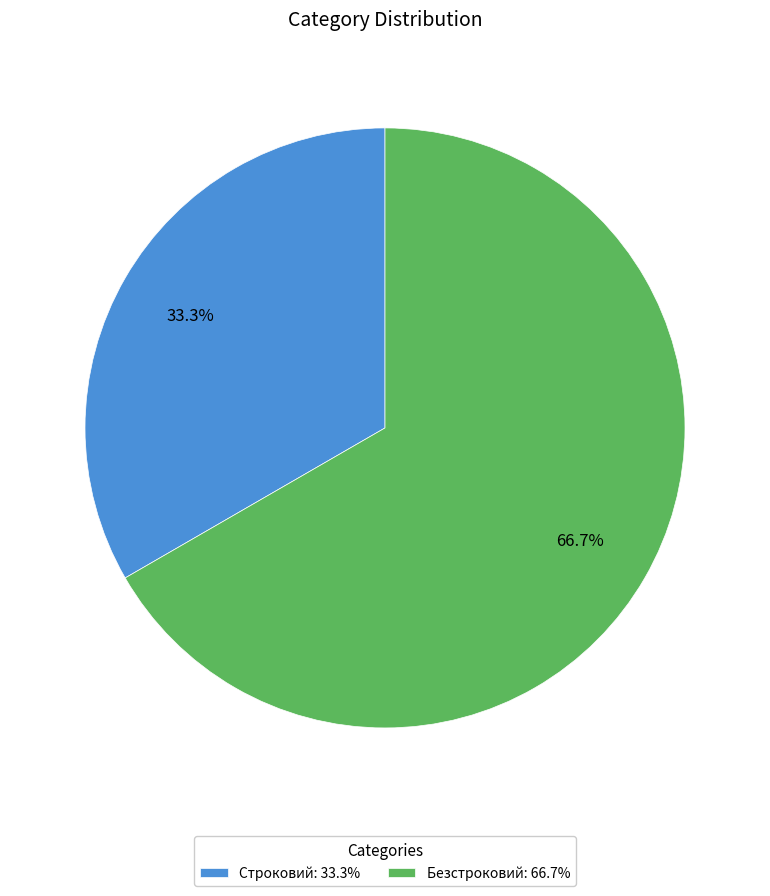

The Безстроковий slice represents 58% of the pie. True or false?

False